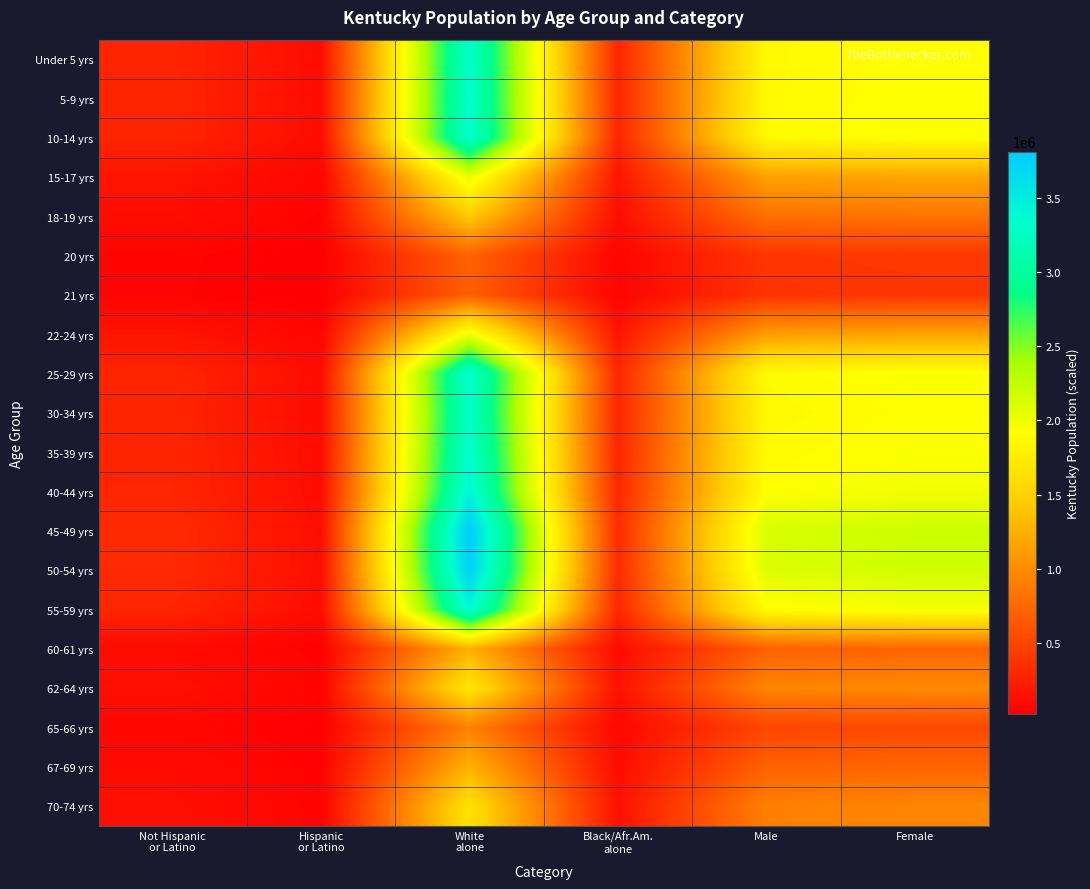

Which category has the lowest value across all series?

Hispanic
or Latino